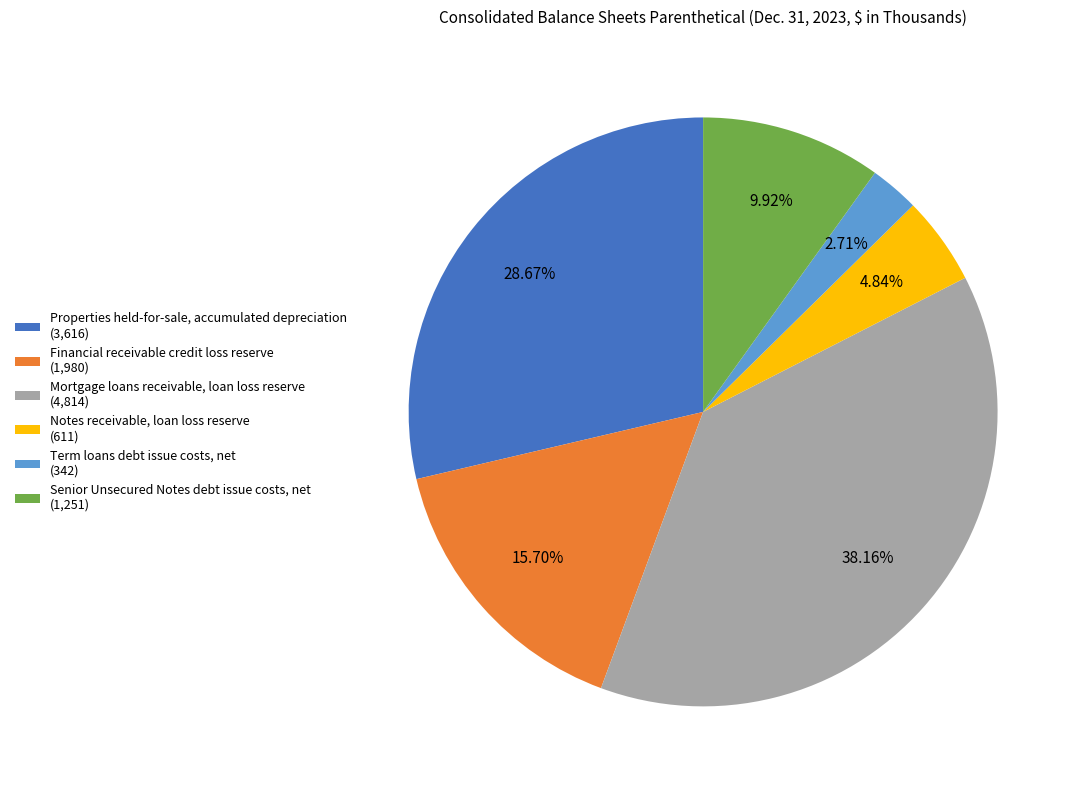

Count the number of slices in the pie.

6